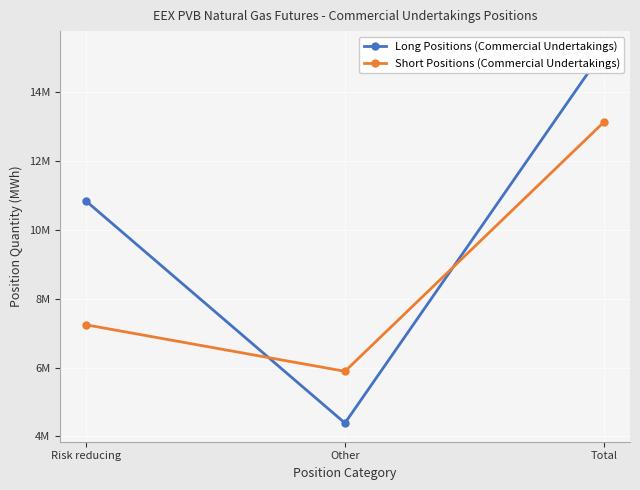

Where does the Short Positions (Commercial Undertakings) series first go above 7245380?

Total